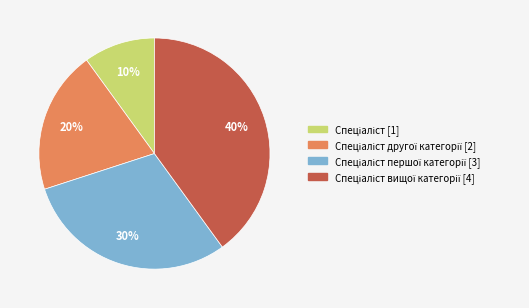

Is there any slice that represents more than half of the pie?

No